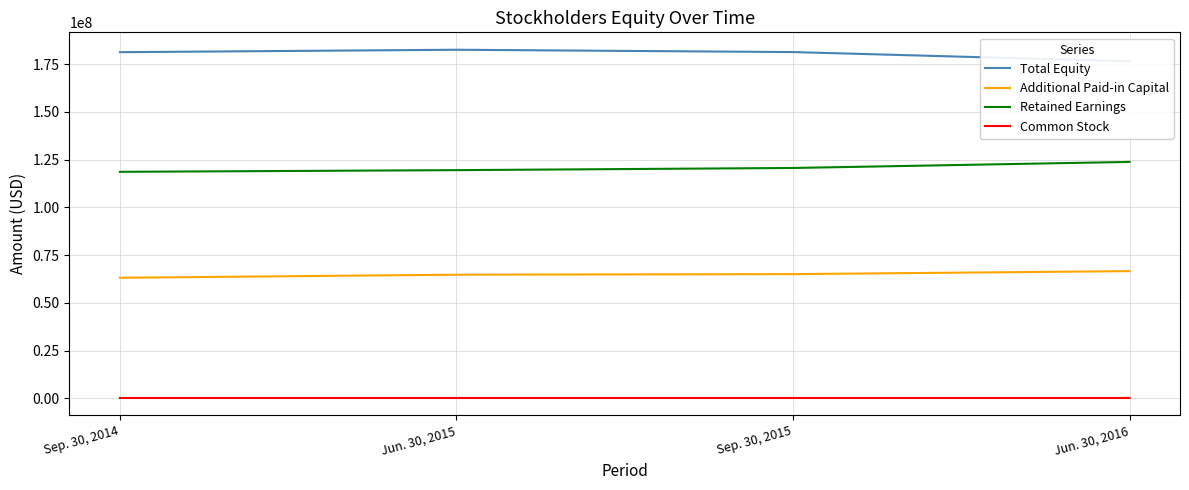

Which label corresponds to the smallest value in the chart?

Sep. 30, 2014